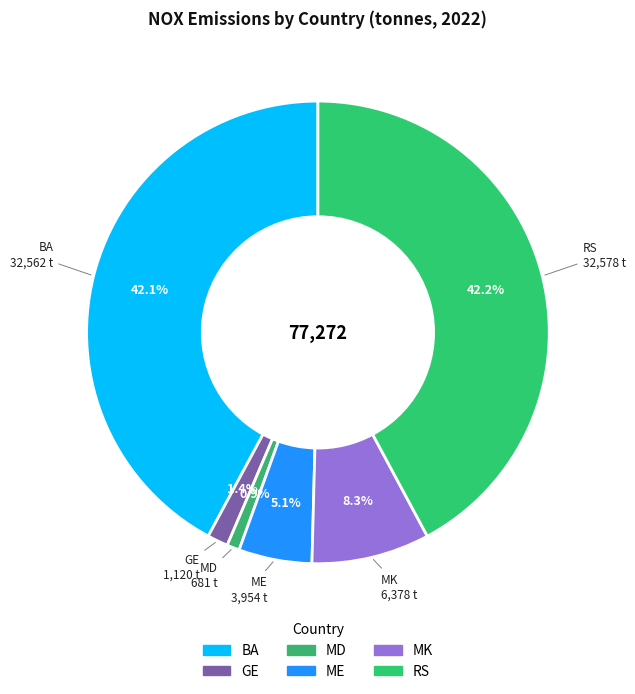

How many slices are in this pie chart?

6